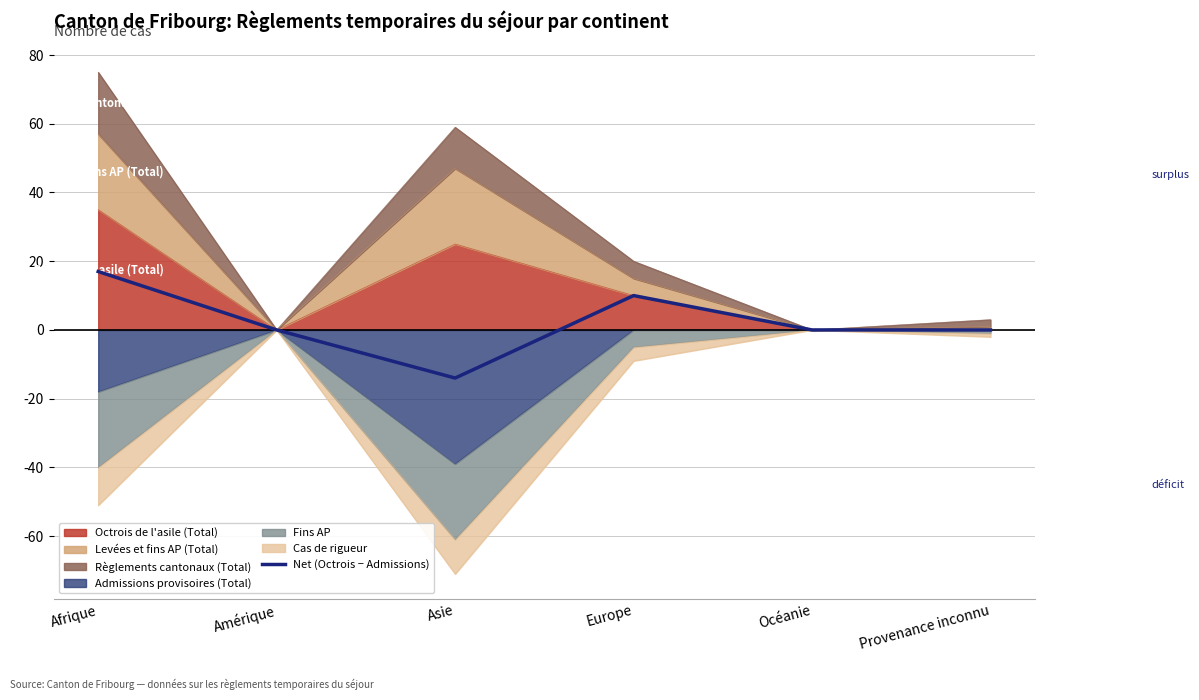

Count the number of values greater than 0.

2